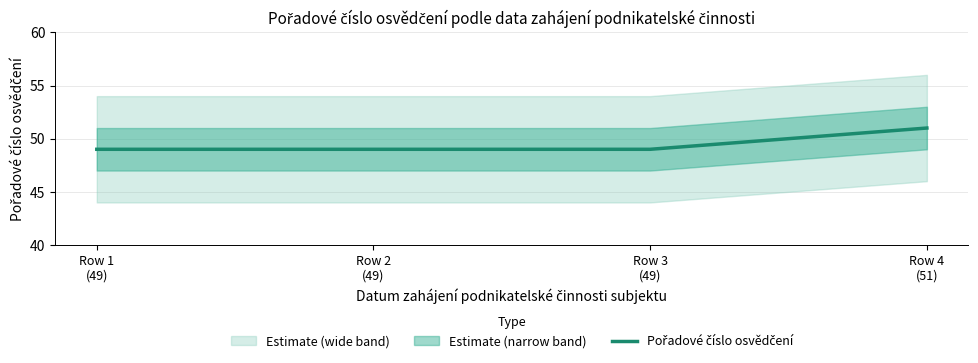

What is the sum of the values at Row 2
(49) and Row 3
(49)?

98